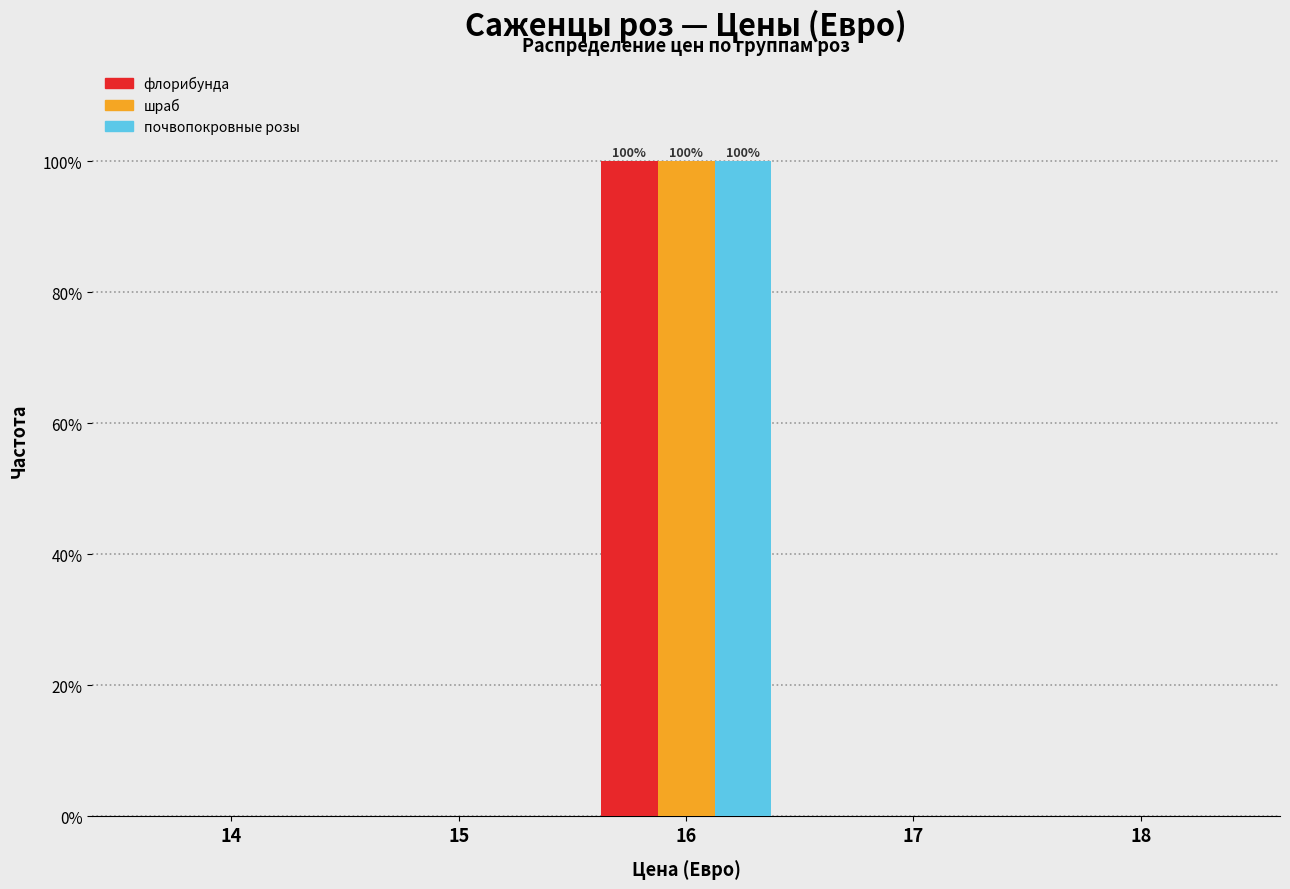

In the шраб series, which range on the x-axis has the tallest bar?

15.5 to 16.5